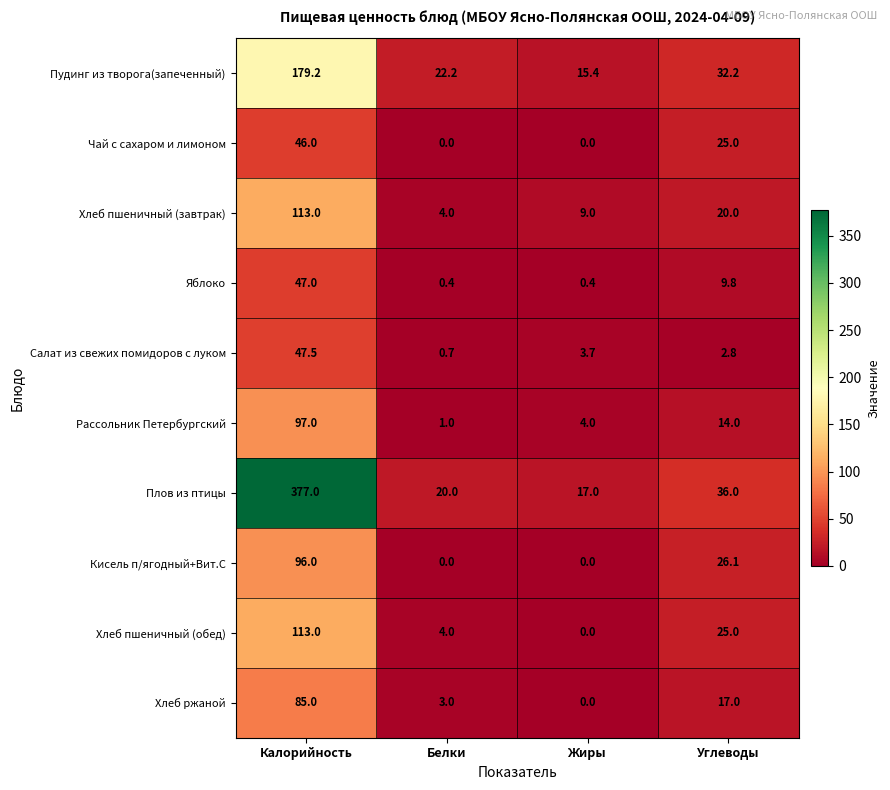

How many Кисель п/ягодный+Вит.С values are between 0 and 96?

4